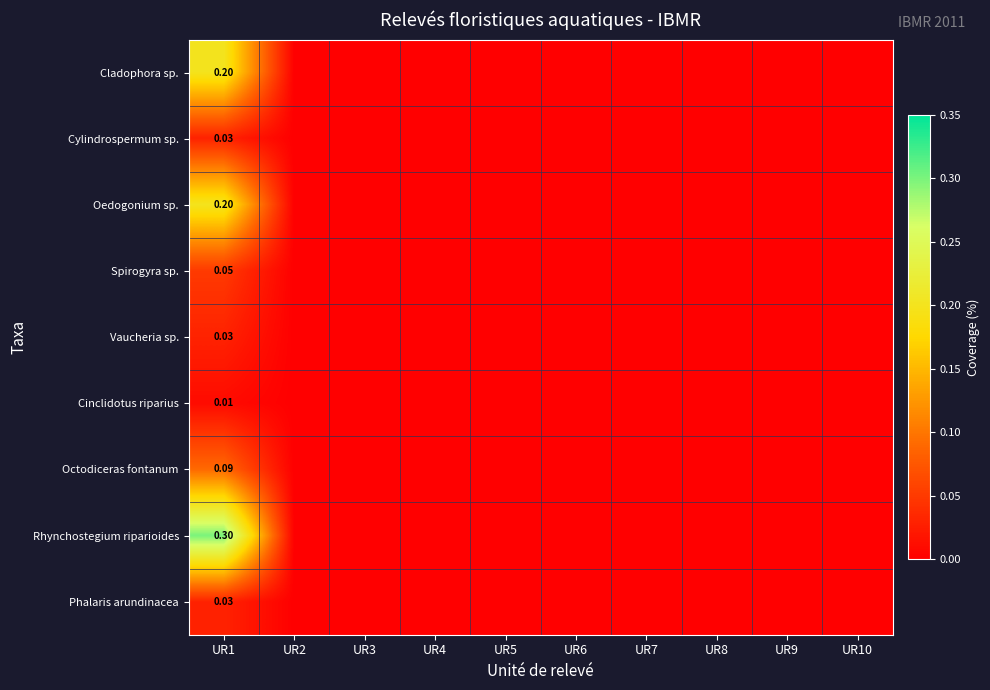

Where is Spirogyra sp. nearest to the value 0?

UR2